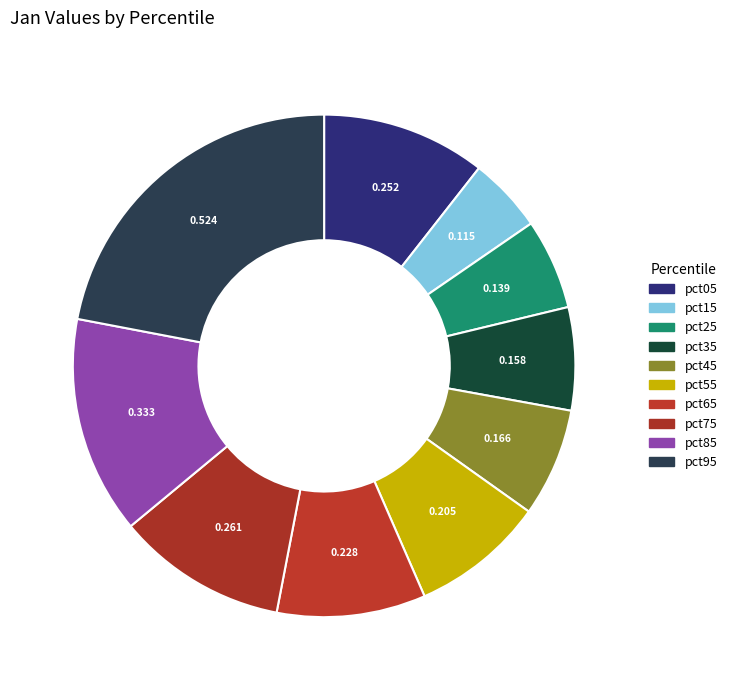

How many segments does this pie chart have?

10